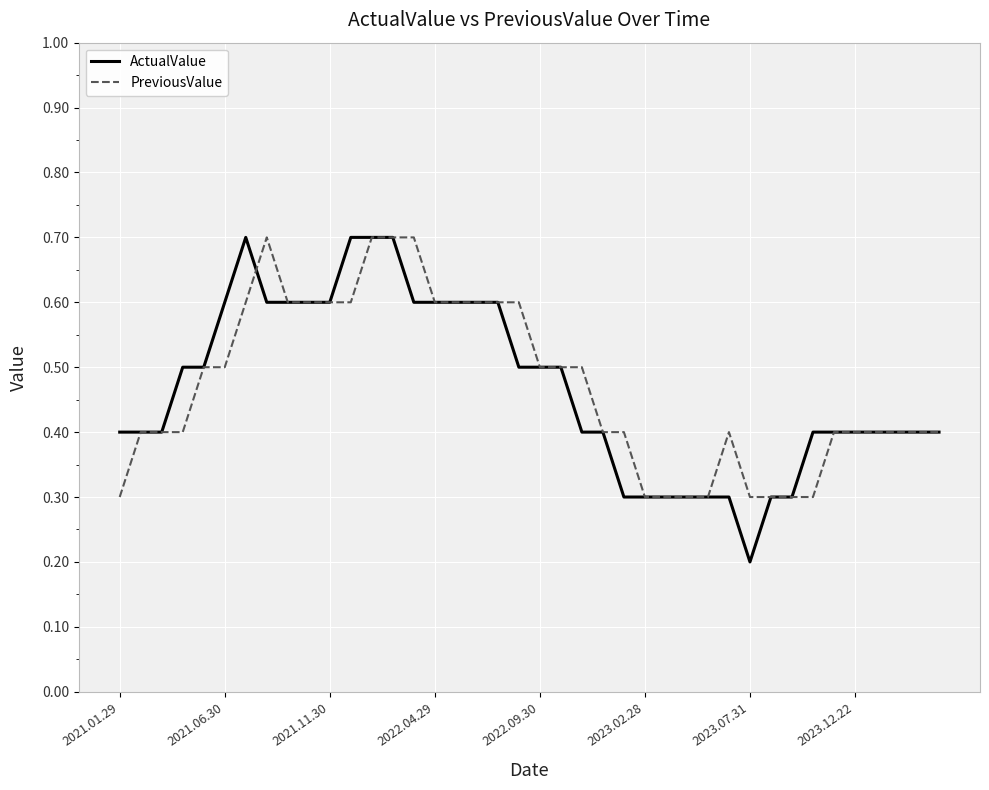

Count the number of categories in the chart.

40